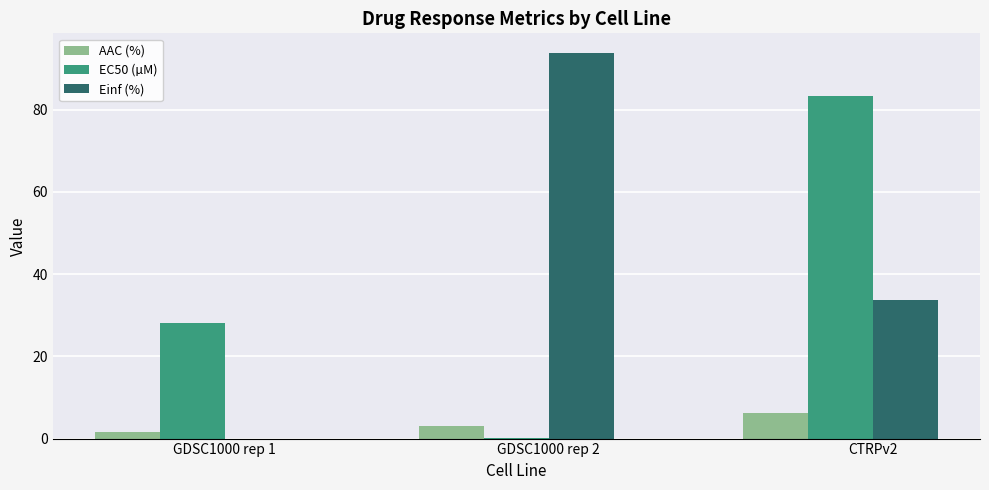

Reading left to right, transcribe all the data shown in this chart.

AAC (%): GDSC1000 rep 1=1.7	GDSC1000 rep 2=3.1	CTRPv2=6.2
EC50 (µM): GDSC1000 rep 1=28.2	GDSC1000 rep 2=0.1	CTRPv2=83.3
Einf (%): GDSC1000 rep 1=0.0	GDSC1000 rep 2=93.9	CTRPv2=33.7